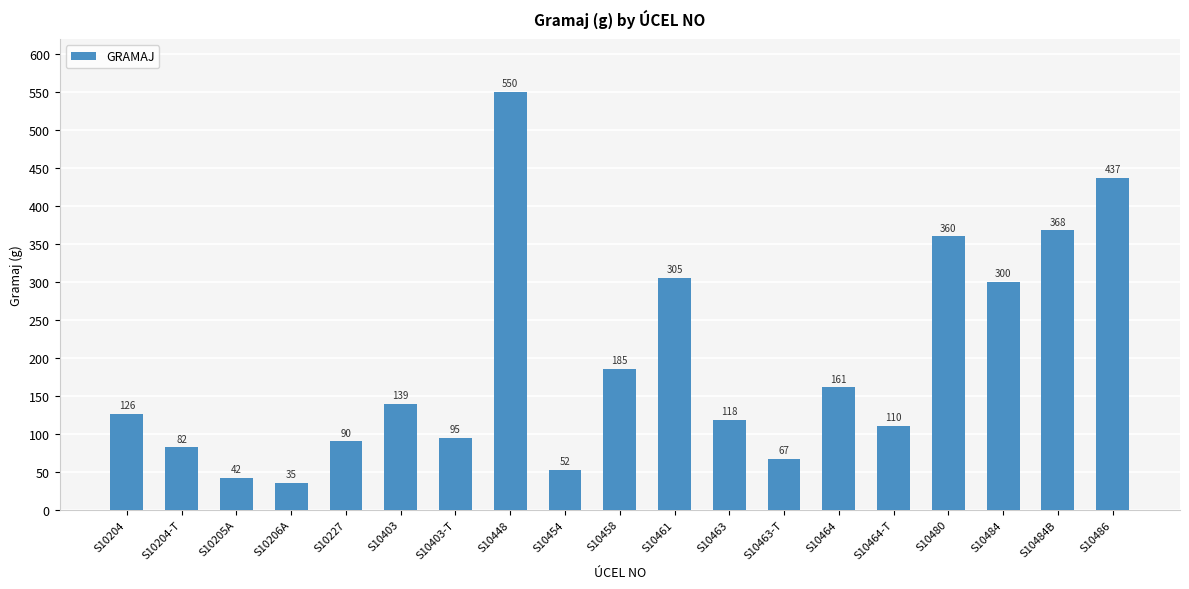

How many series are shown in this chart?

1